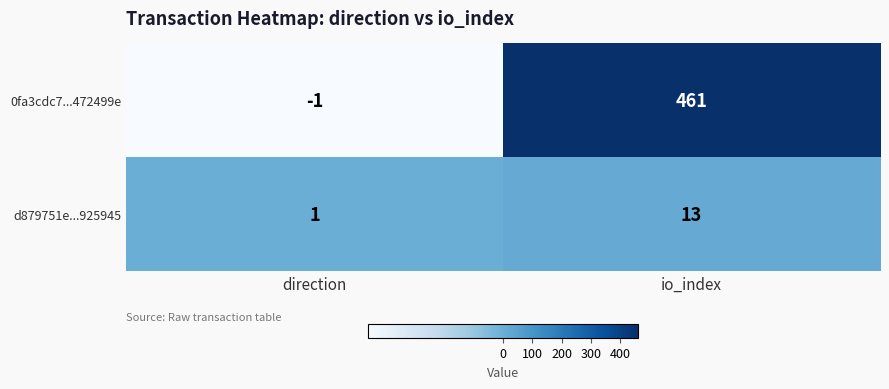

At how many categories does at least one series exceed 189?

1